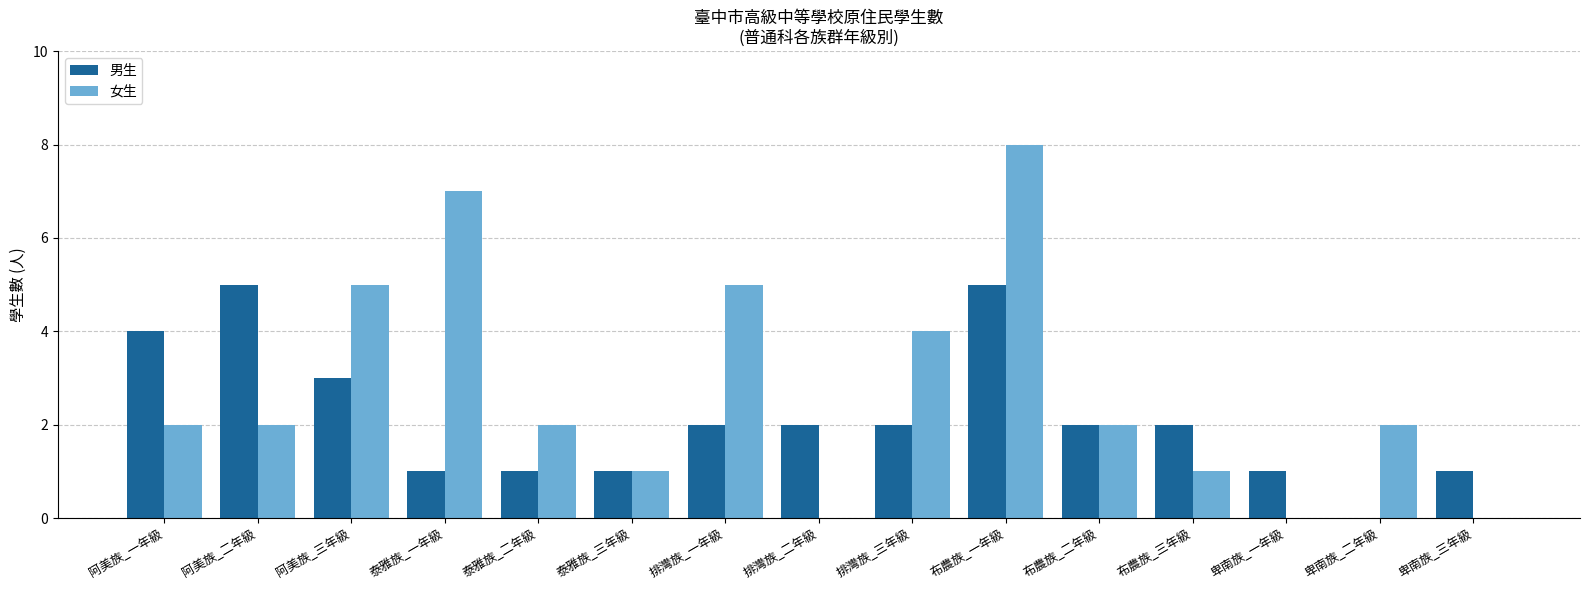

Is the value of 女生 at 布農族_二年級 greater than the value of 男生 at 卑南族_二年級?

Yes